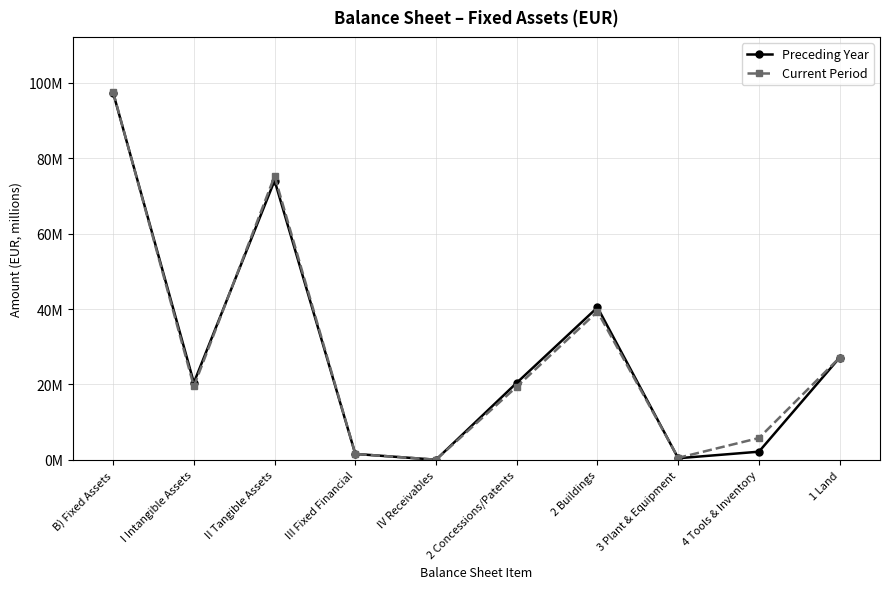

True or false: Current Period and Preceding Year intersect in this chart.

True